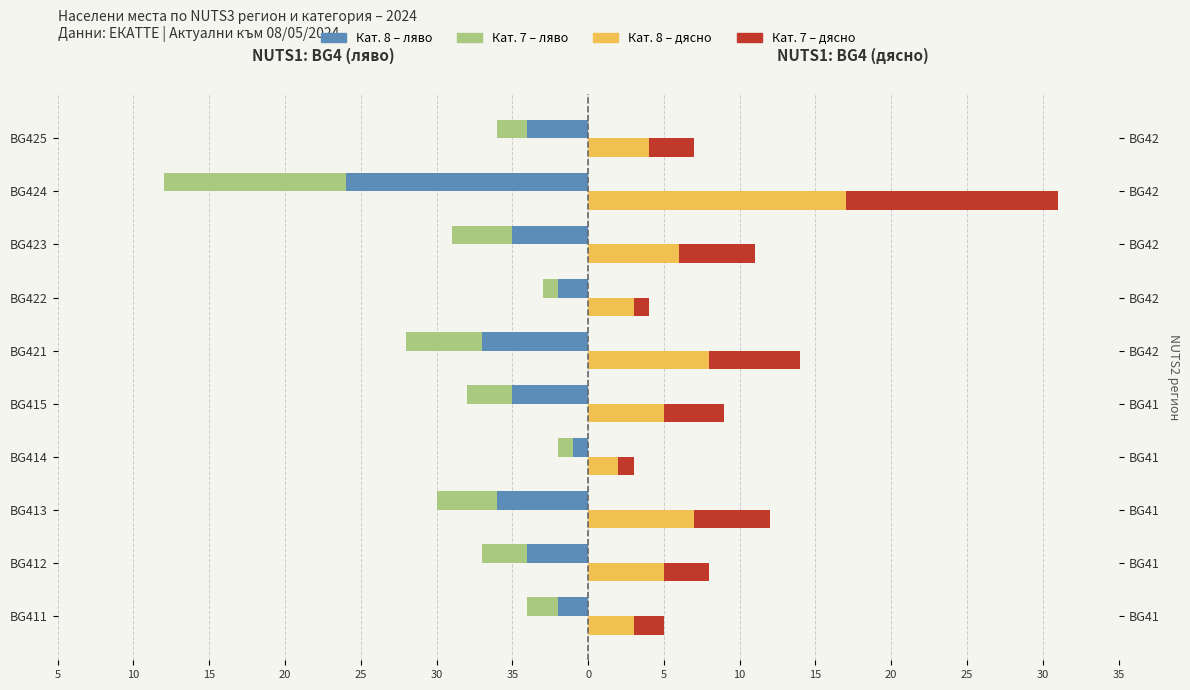

What is the average value of the Категория 7 (дясно) series?

4